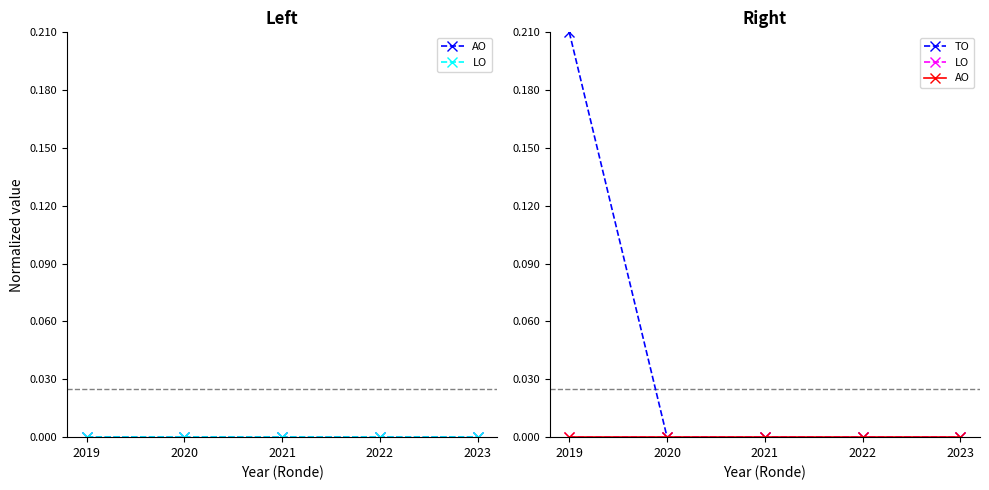

True or false: AO and LO intersect in this chart.

False